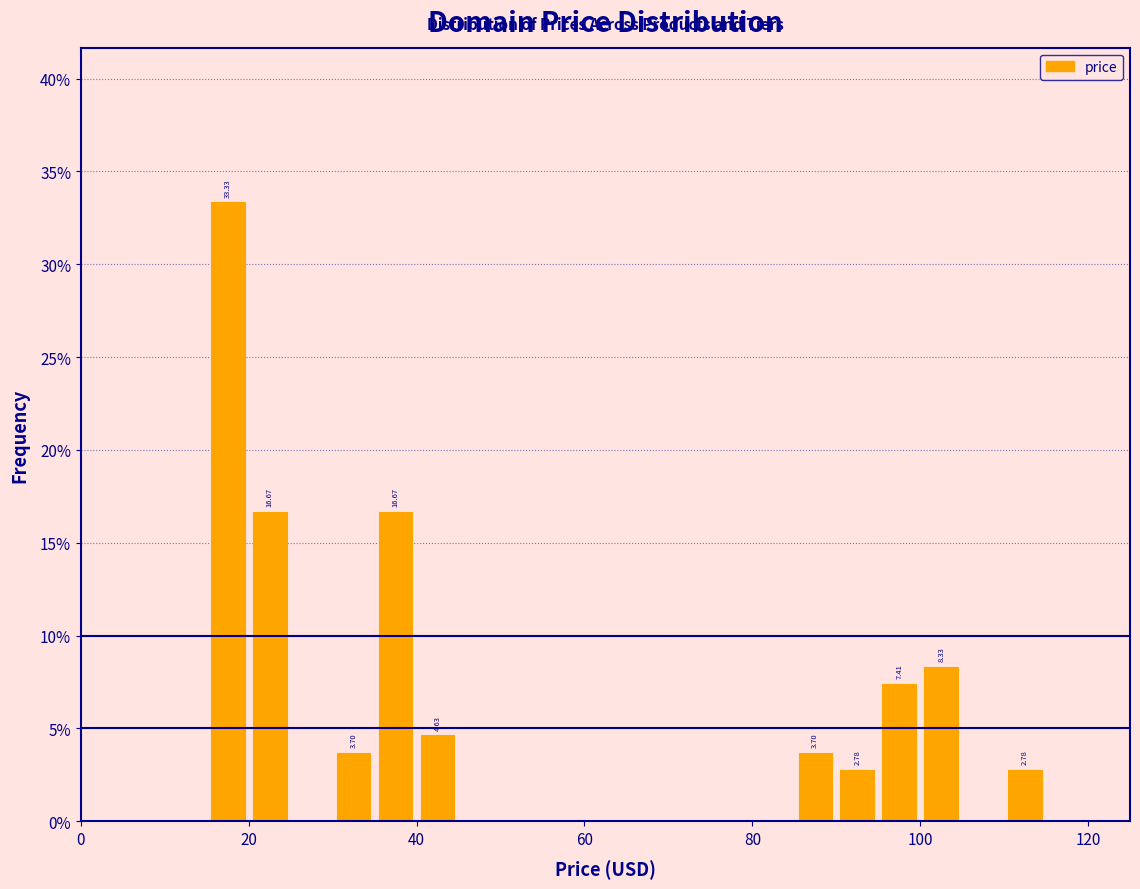

Read against the x-axis, roughly where is the centre of the tallest bar?

18